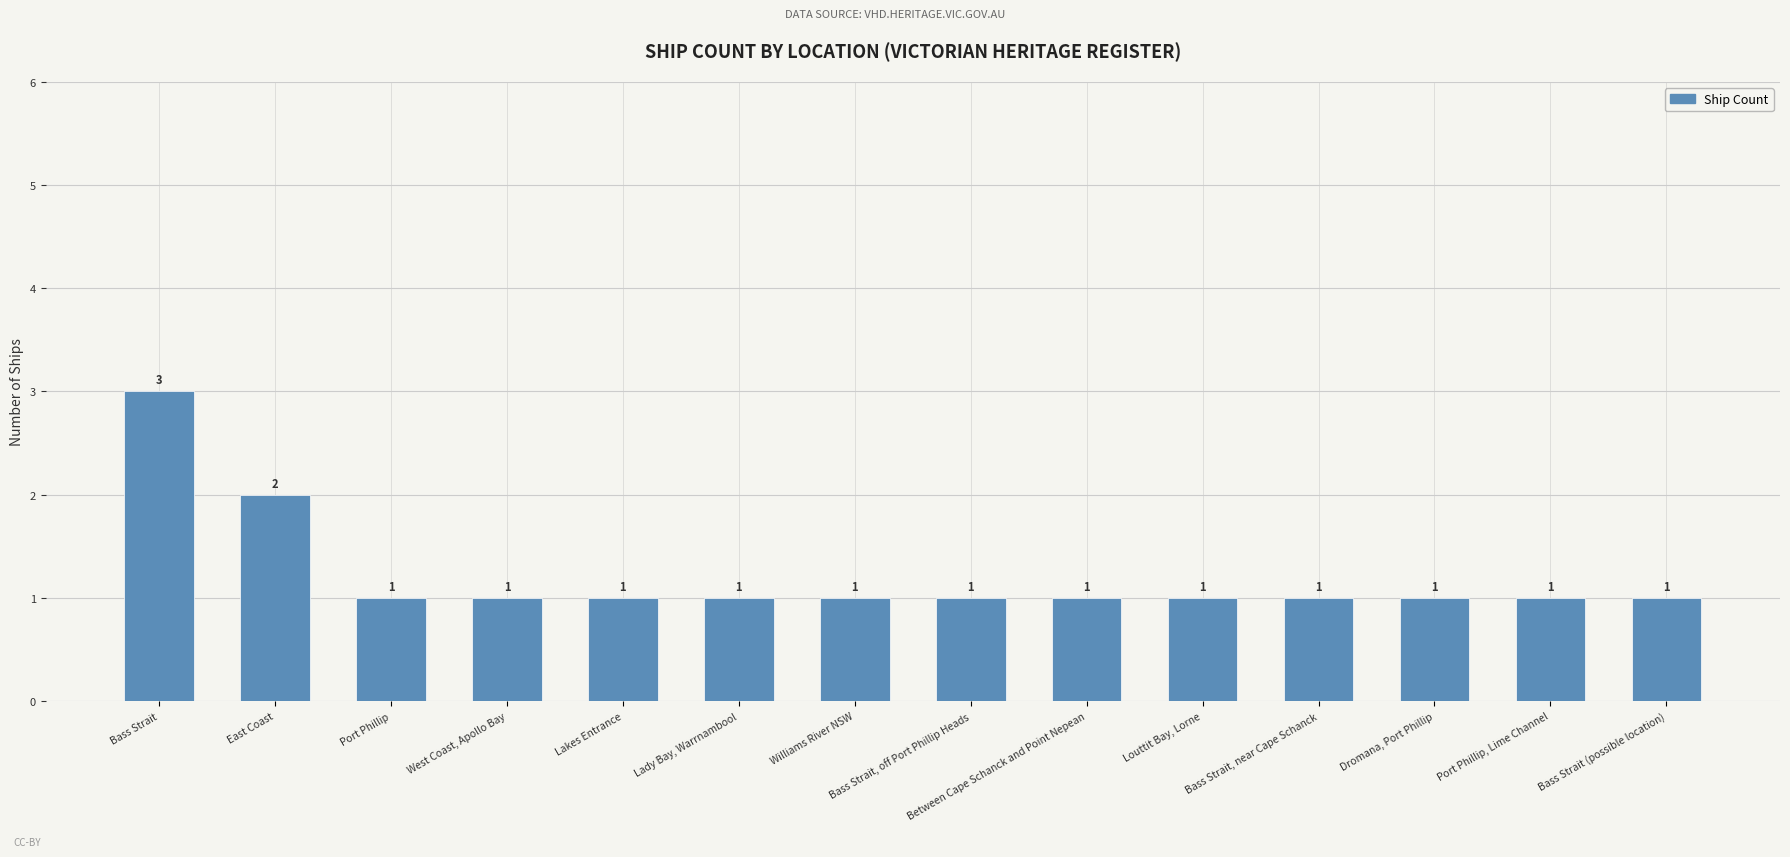

At which category does the chart reach its peak across all series?

Bass Strait